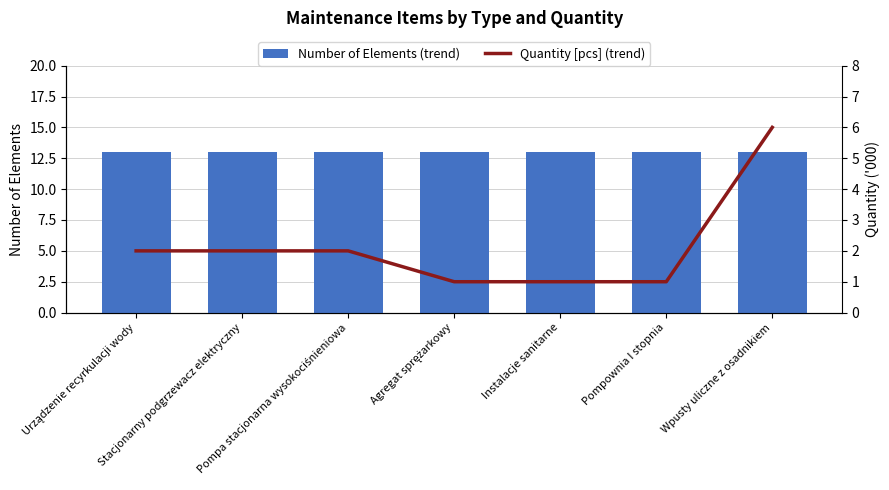

Which series changed the most between Agregat sprężarkowy and Wpusty uliczne z osadnikiem?

Quantity [pcs] (trend)